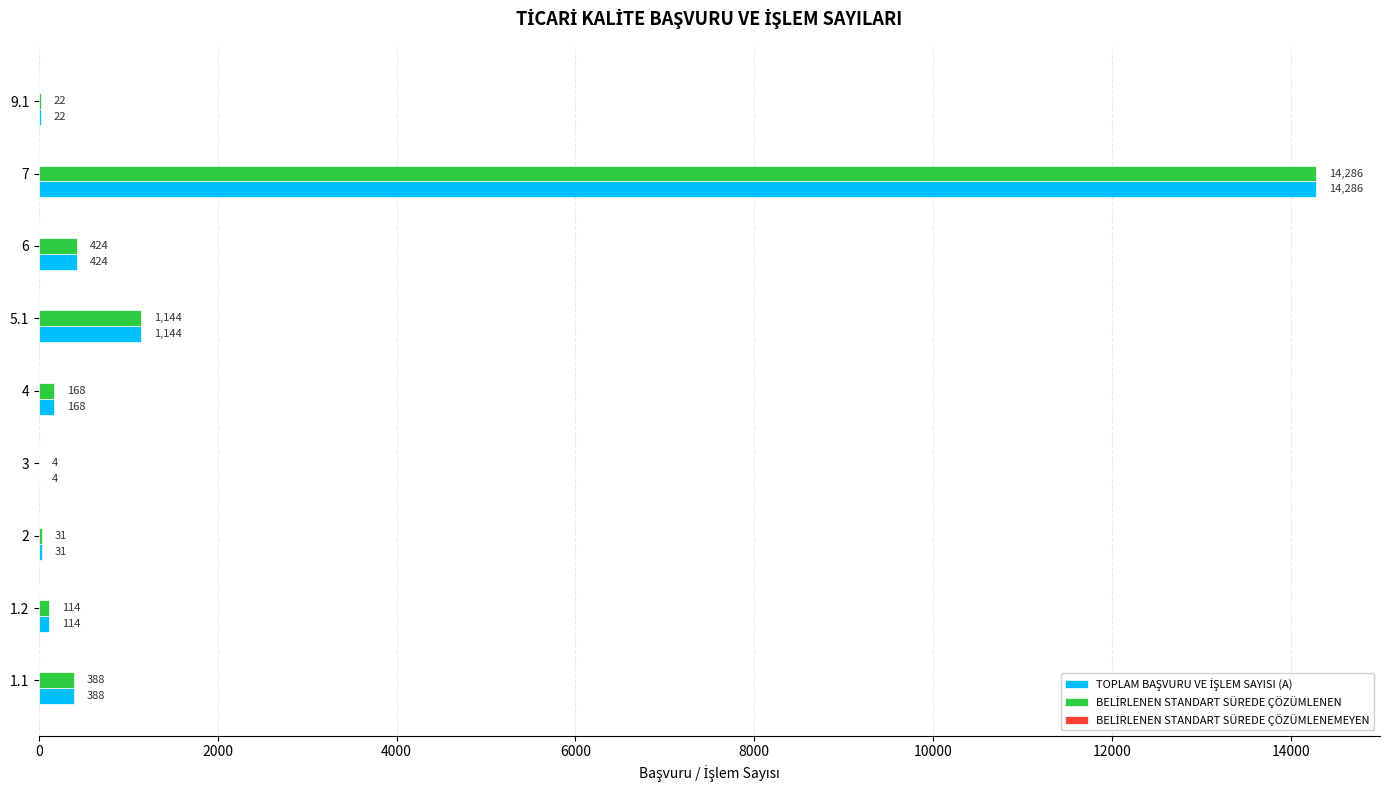

What is the total value across all series at 1.1?

776